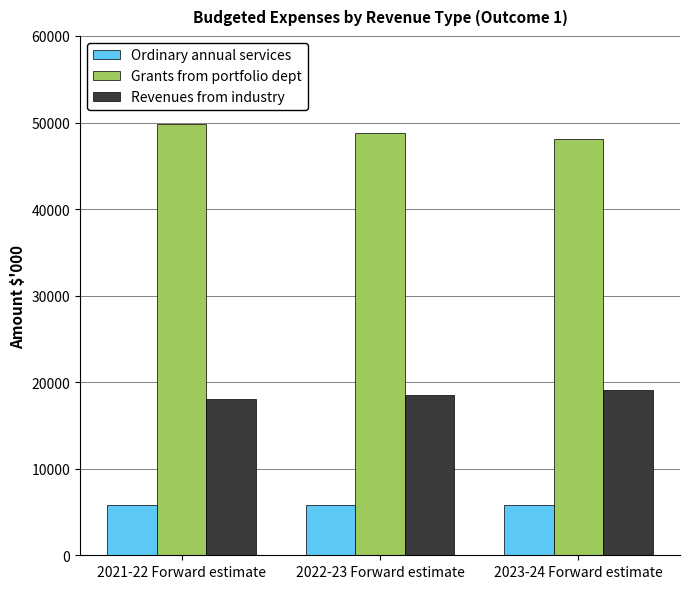

What is the difference between the maximum and minimum values in the Ordinary annual services series?

28